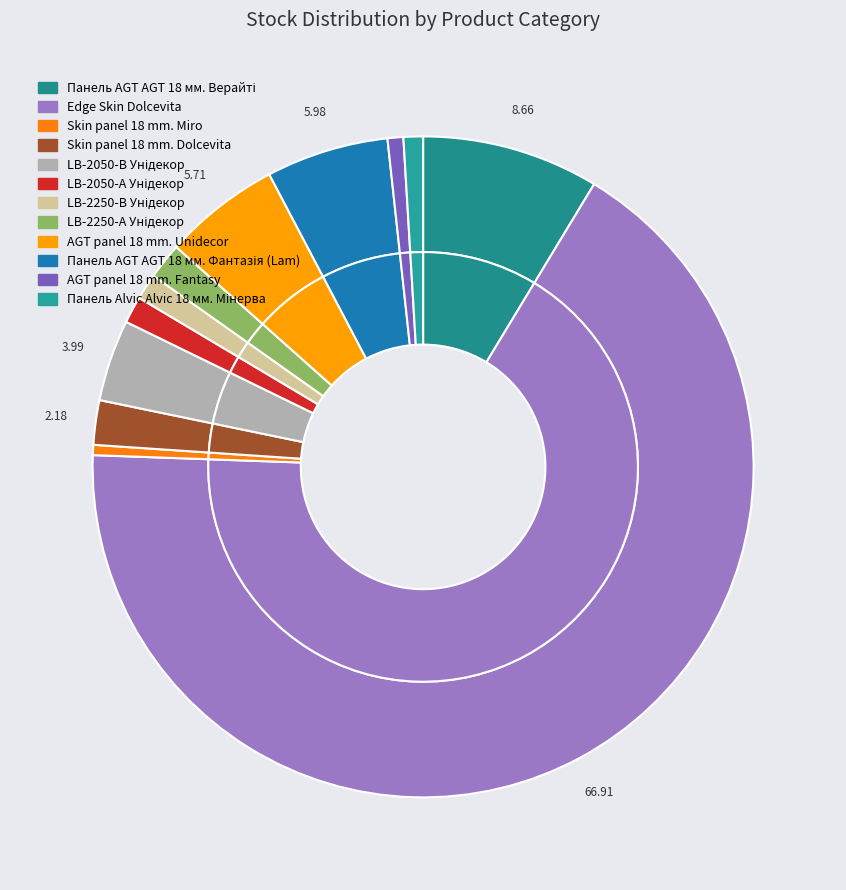

How many slices are in this pie chart?

12